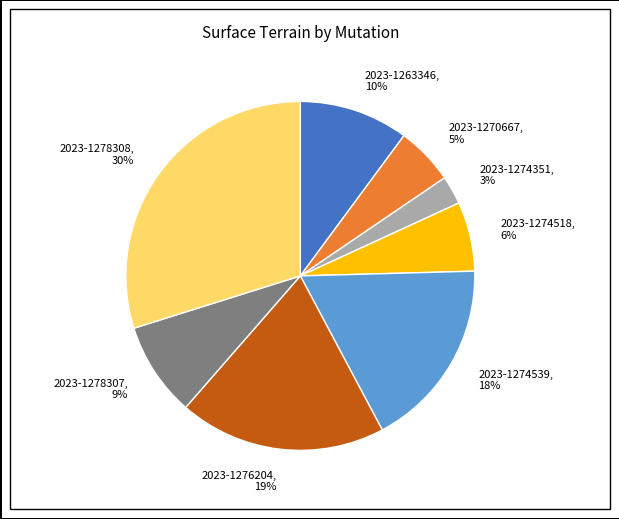

Which slice is the largest?

2023-1278308